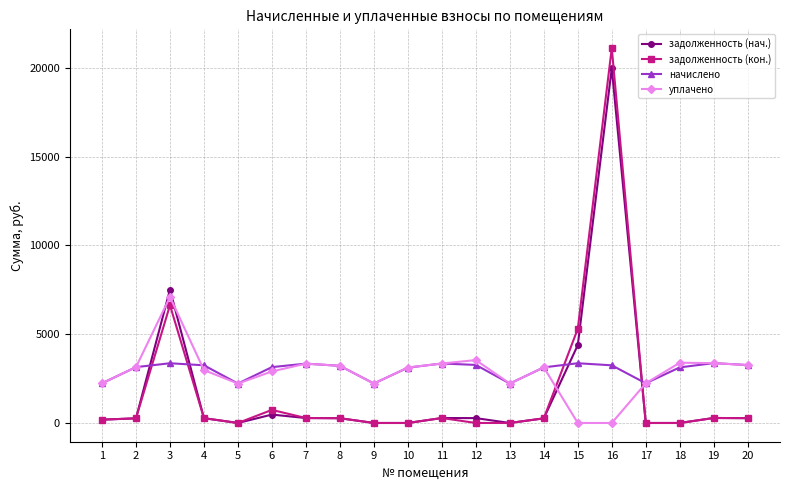

Does the chart have visible grid lines?

Yes